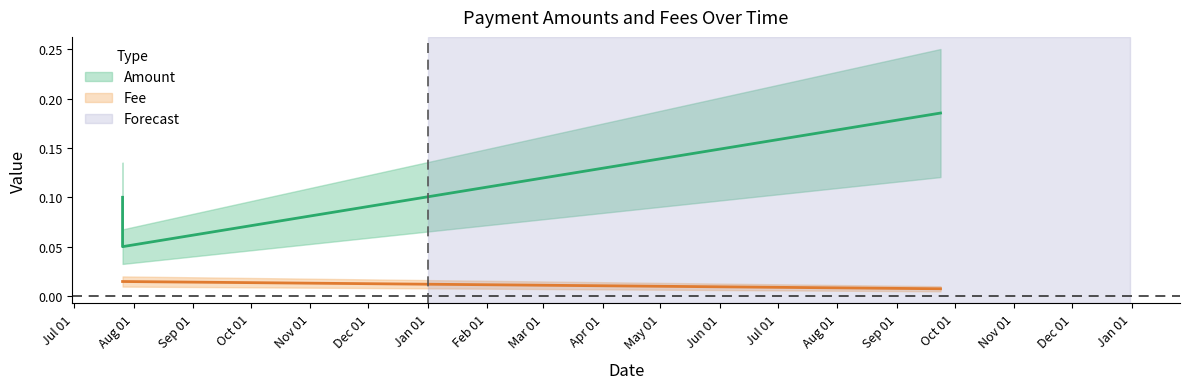

What is the label of the 1st point from the right?

2020-09-23 15:29:50